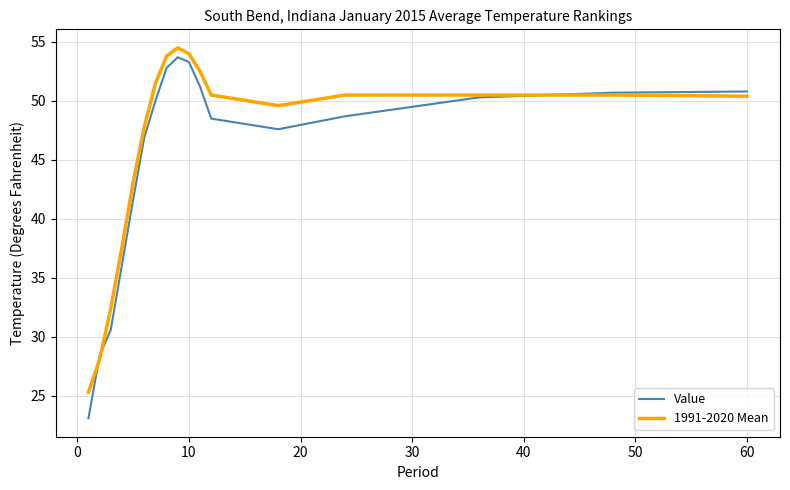

Which series has the widest spread of values?

Value